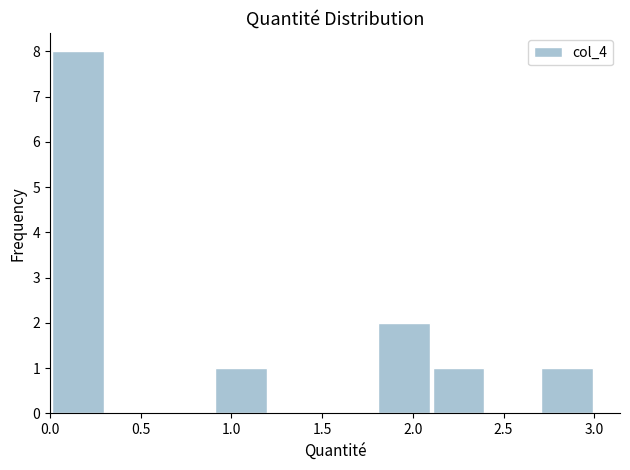

Which range on the x-axis has the tallest bar?

0.0 to 0.3